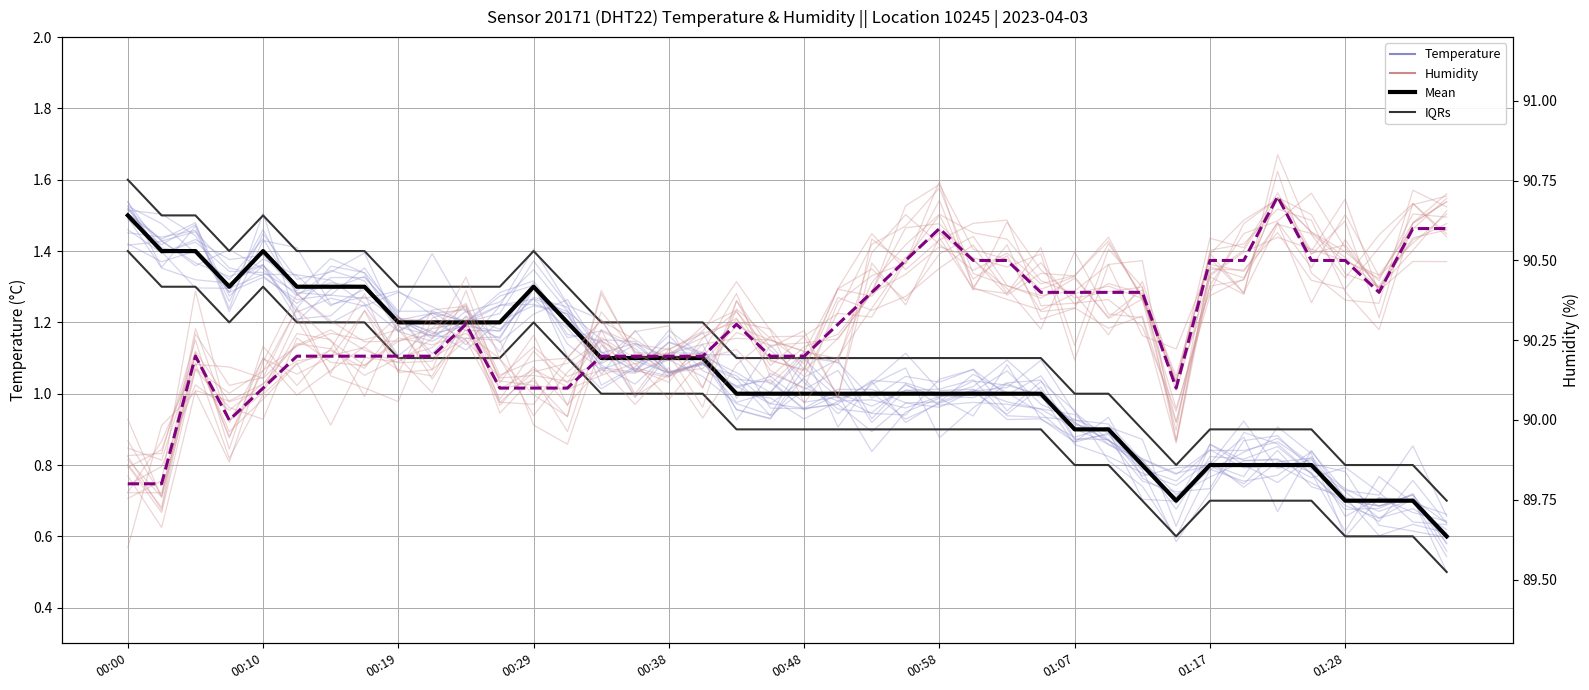

What is the difference between the maximum and minimum values in the Temp IQRs series?

0.9